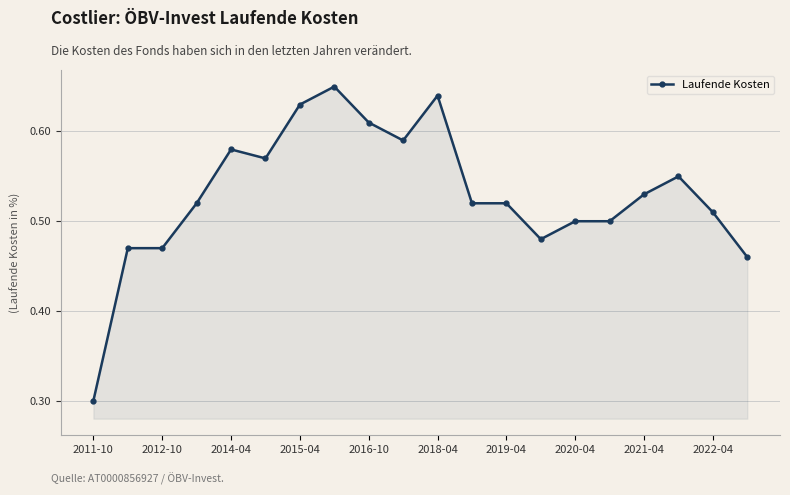

What is the difference between the second highest and minimum values?

0.3